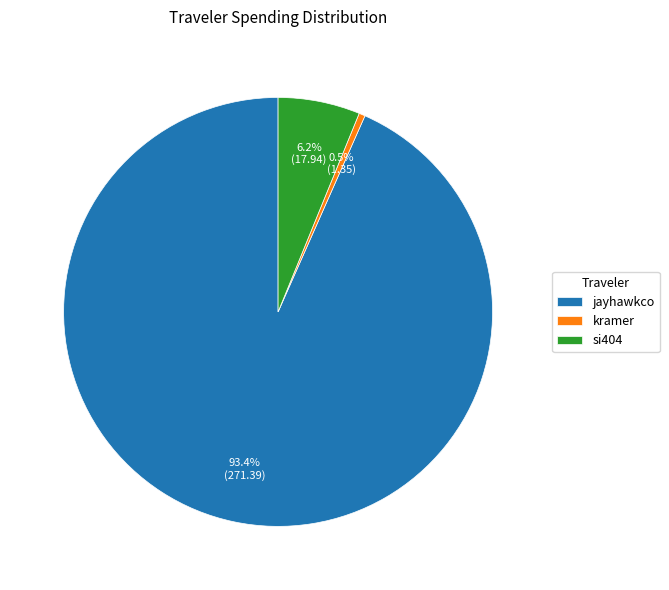

What is the ratio of the value at kramer to the value at si404?

0.1